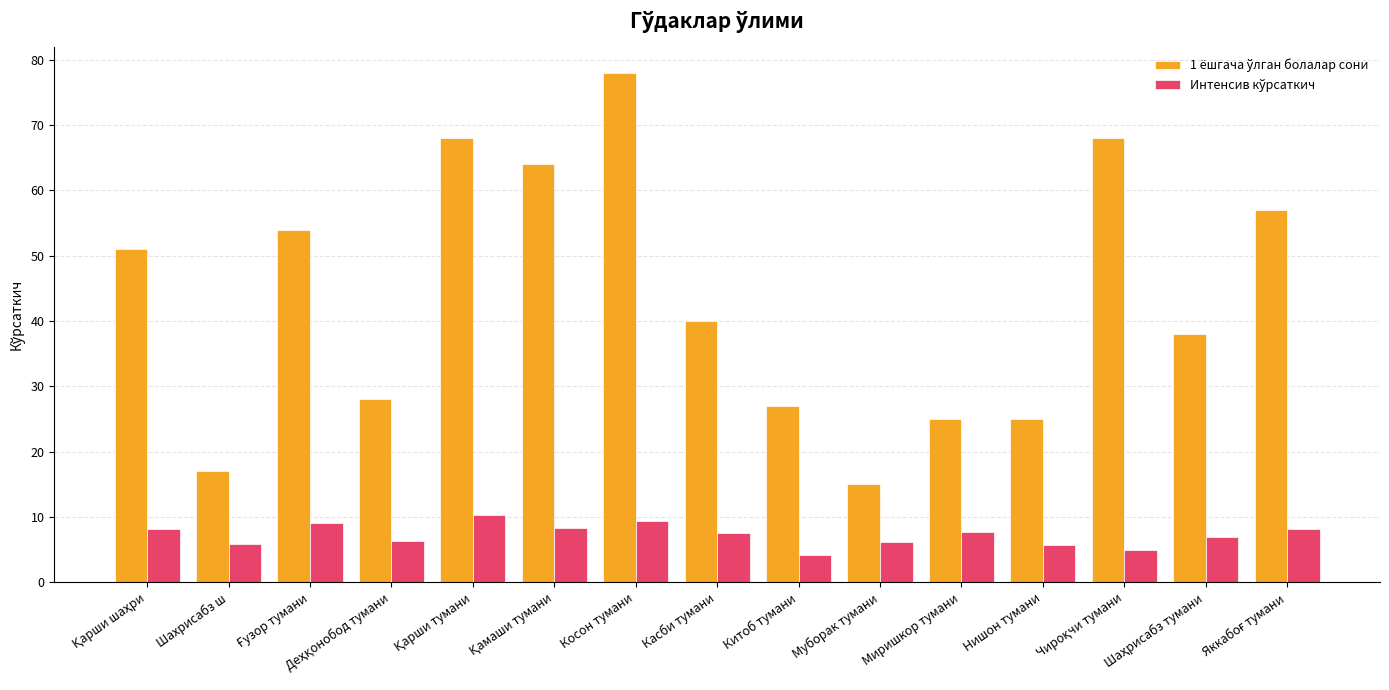

At how many categories does at least one series exceed 22?

13